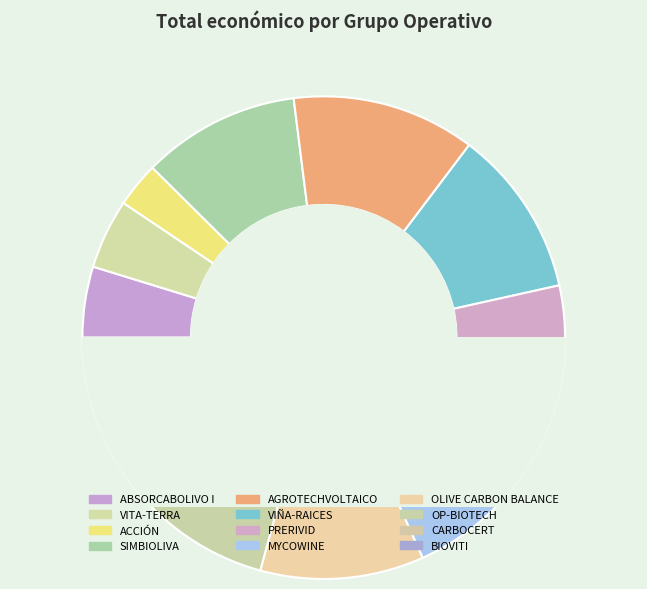

Do PRERIVID and CARBOCERT together represent more than half of the pie?

No